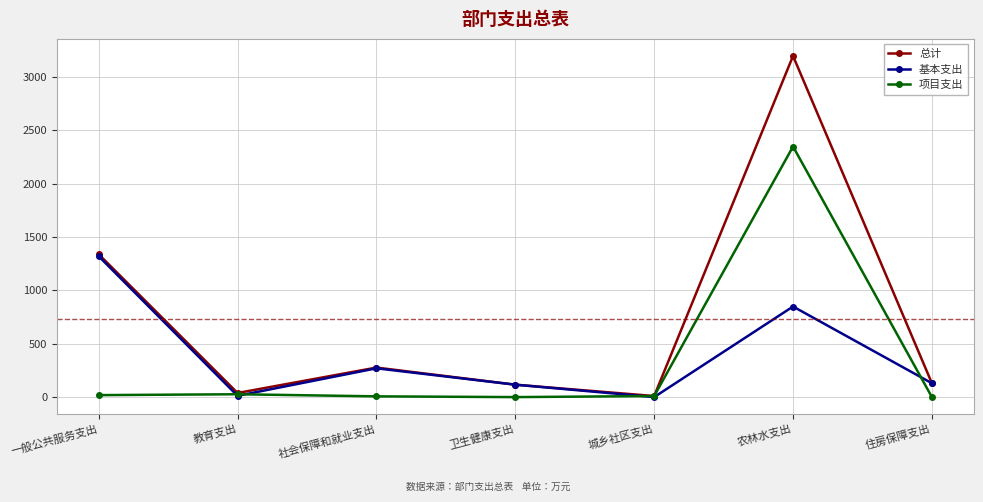

What is the minimum value for 总计?

10.0